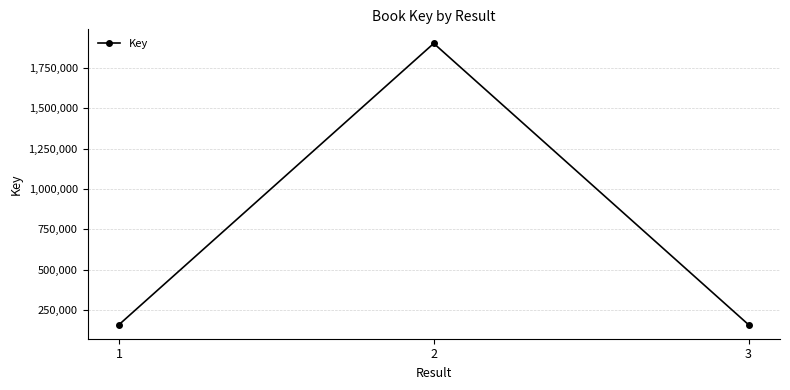

The chart shows a value of 161518 at 1. True or false?

True